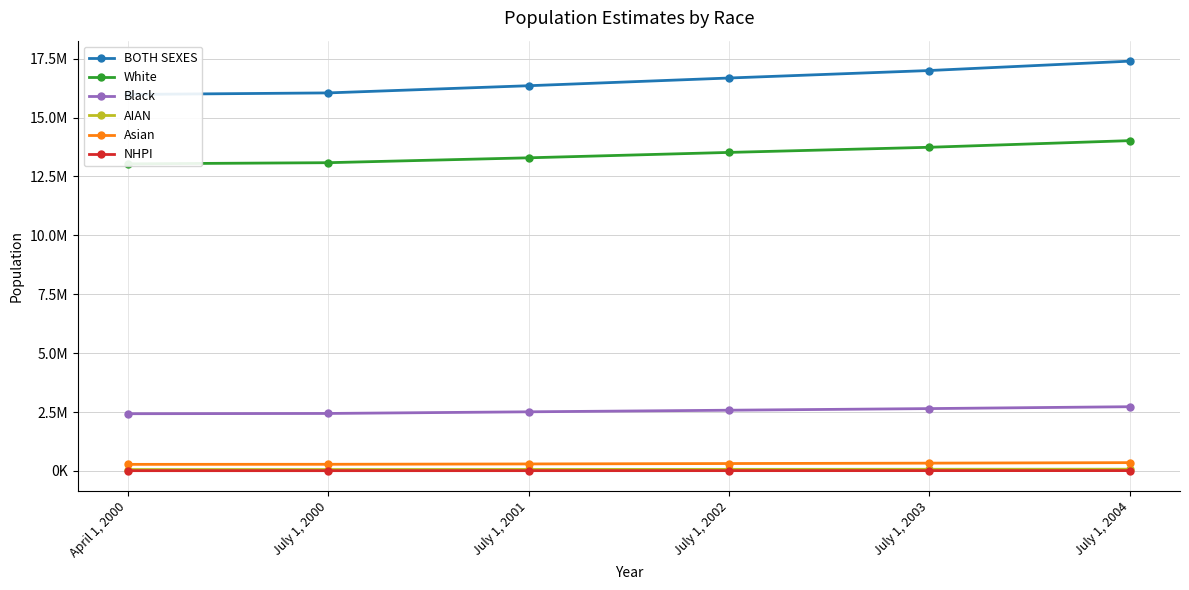

Rank the series by their maximum value, from lowest to highest.

NHPI, AIAN, Asian, Black, White, BOTH SEXES